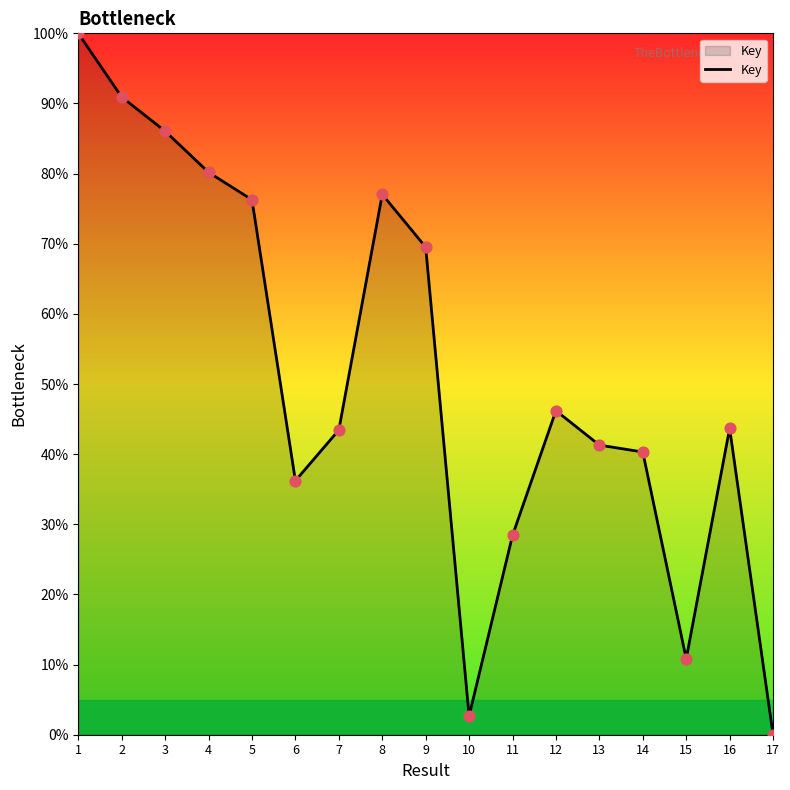

Approximately how many times larger is the value at 12 compared to 15?

4.3